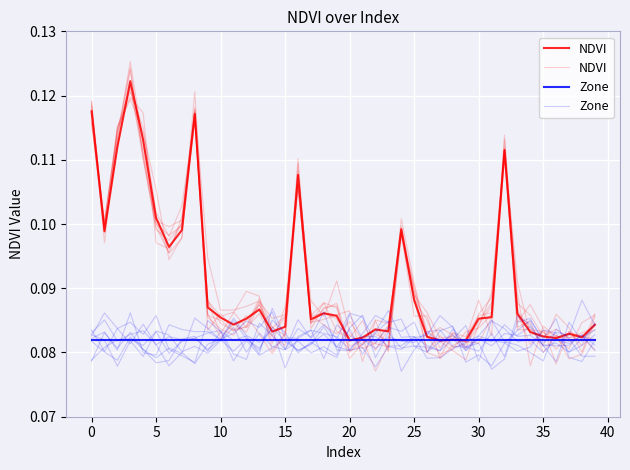

How many distinct data groups are displayed?

2